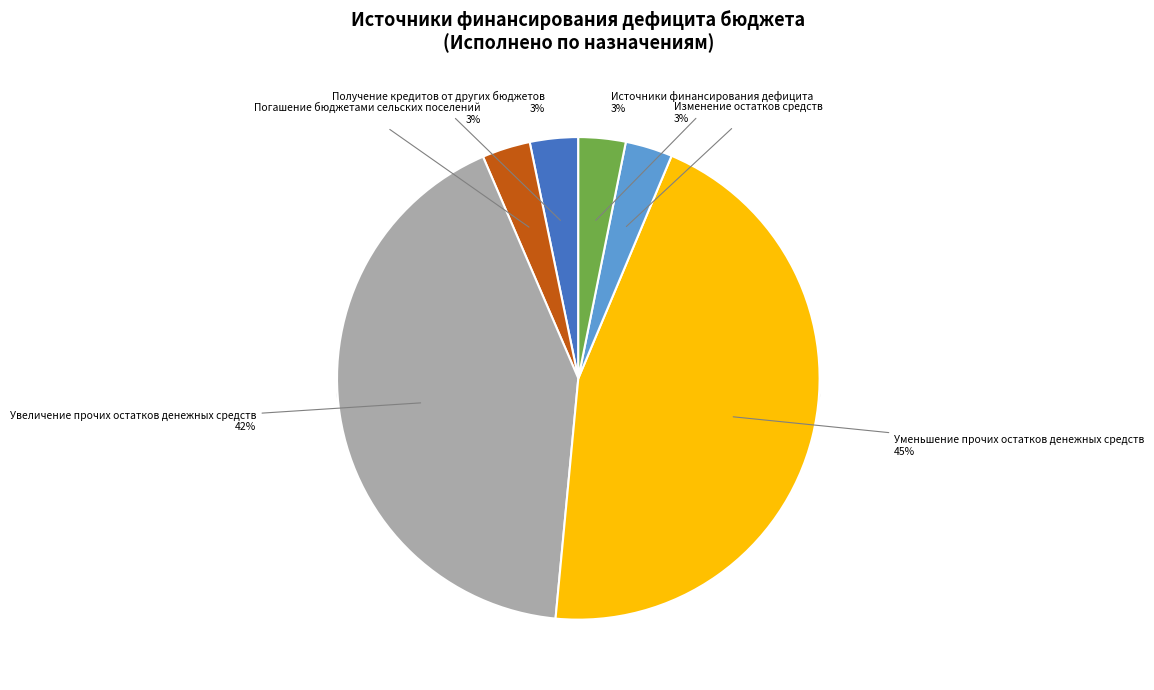

To the nearest percent, what portion does Погашение бюджетами сельских поселений represent?

3%